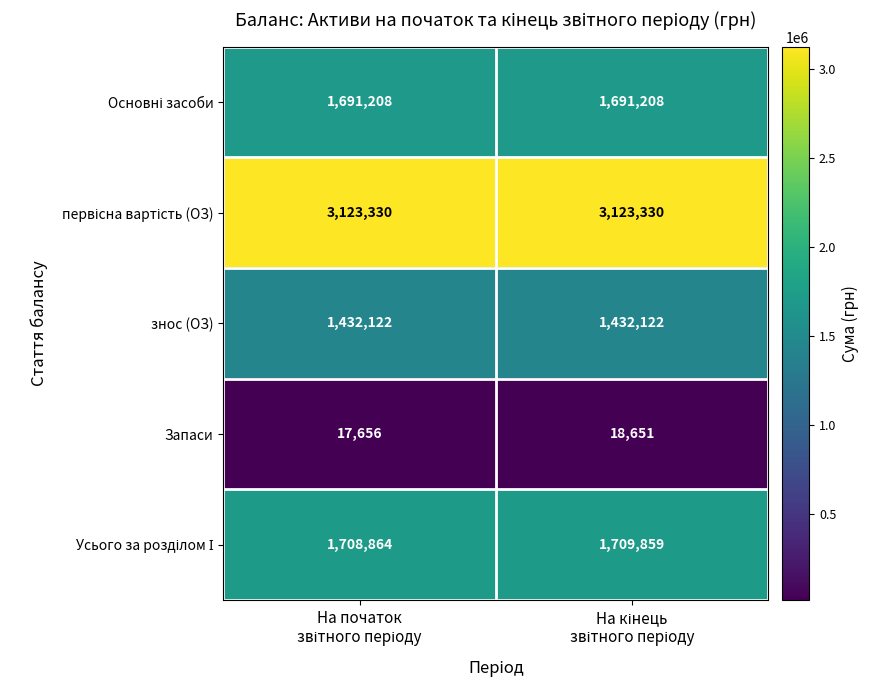

What is the average value of the знос (ОЗ) series?

1432122